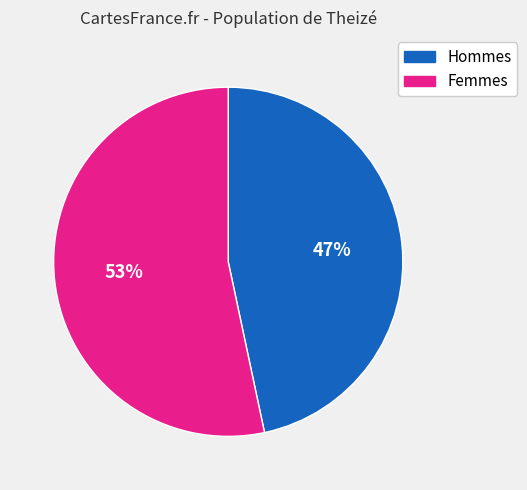

To the nearest percent, what is the average slice percentage?

50%